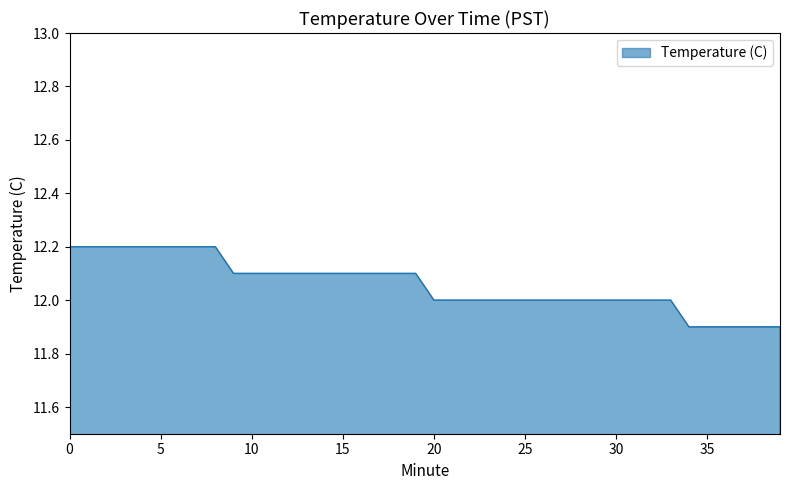

What is the average value?

12.1